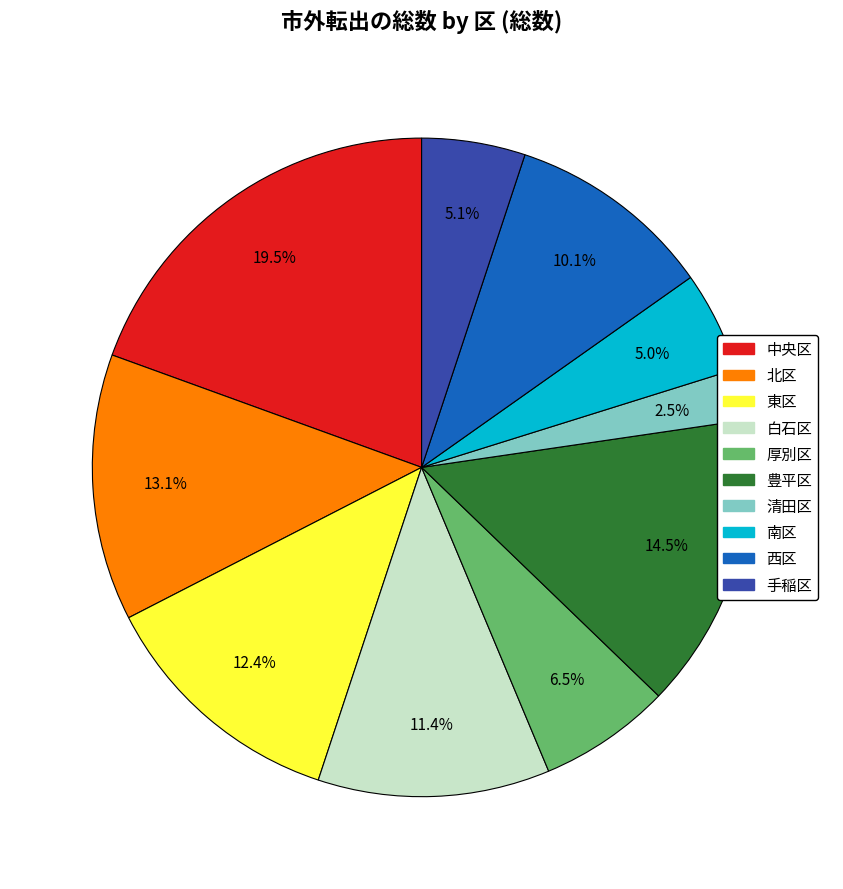

What is the ratio of the value at 西区 to the value at 豊平区?

0.7